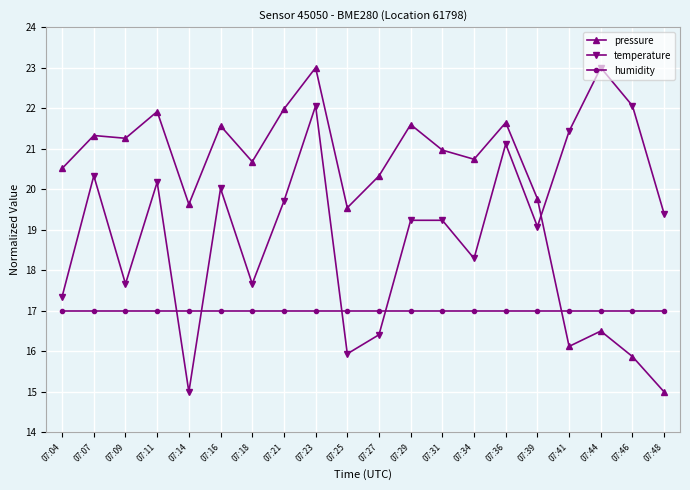

What is the sum of the pressure values at 07:11 and 07:09?

43.2